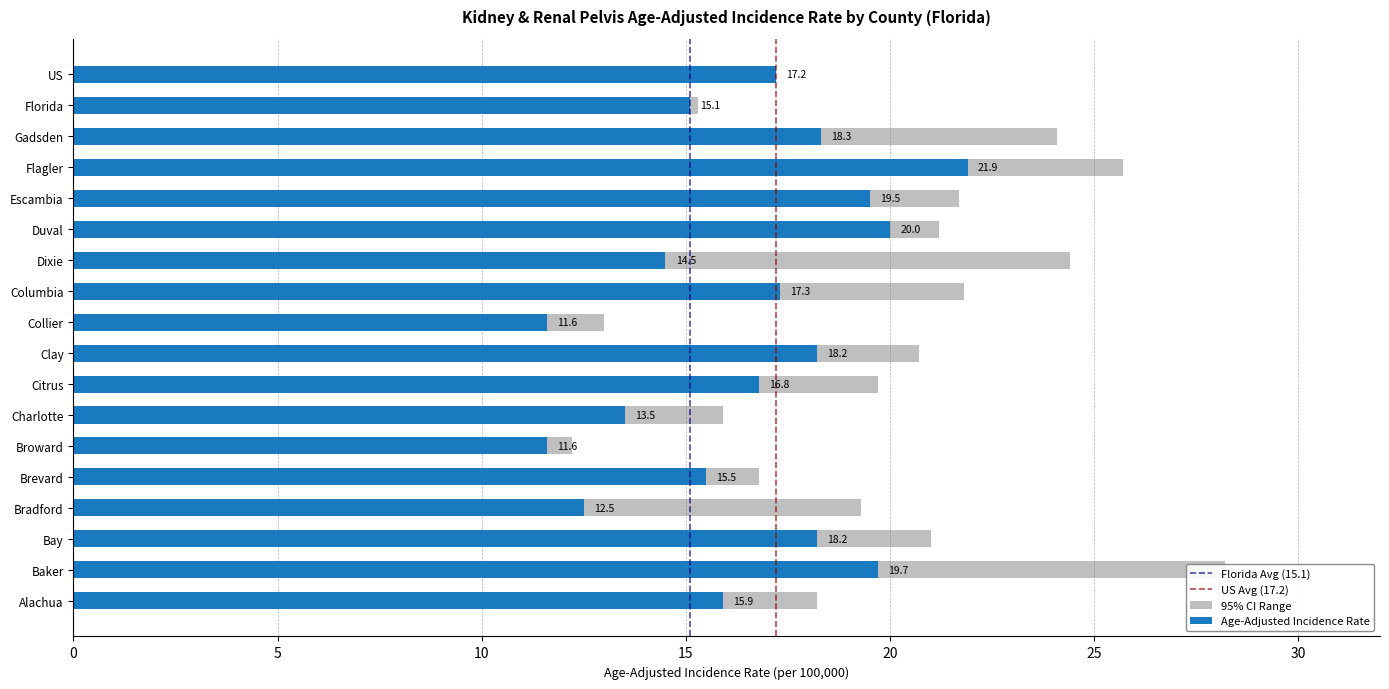

Where is Age-Adjusted Incidence Rate nearest to the value 16?

Alachua